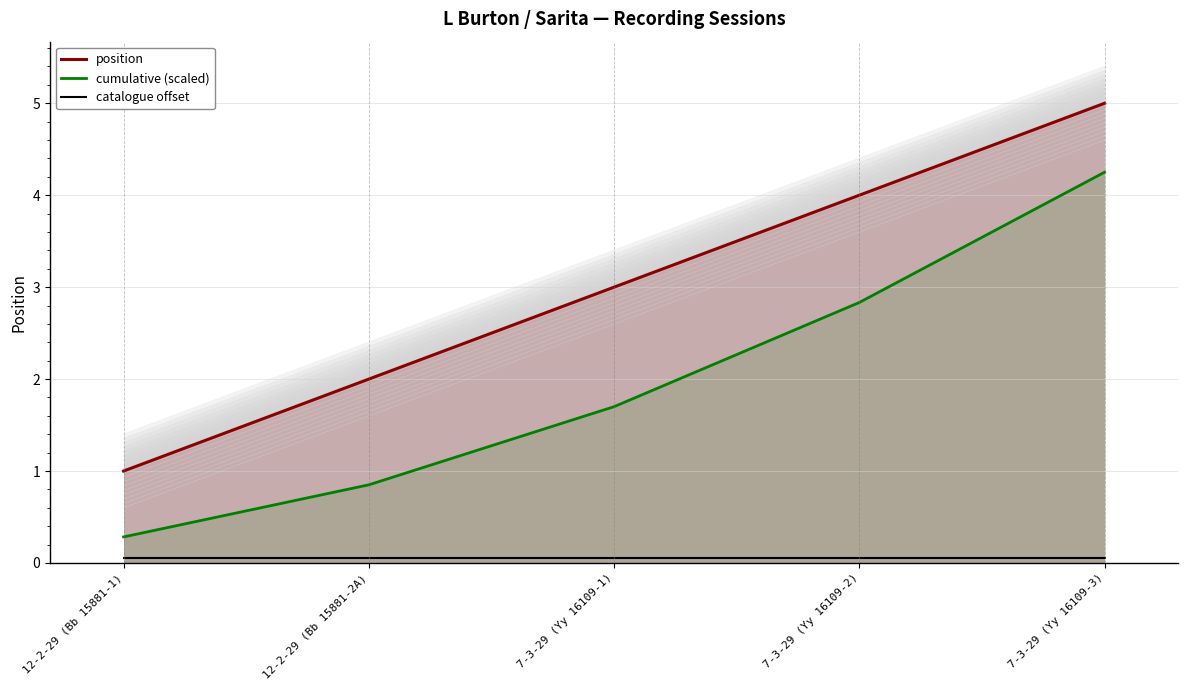

What value does the cumulative (scaled) series have at 12-2-29 (Bb 15881-2A)?

0.8